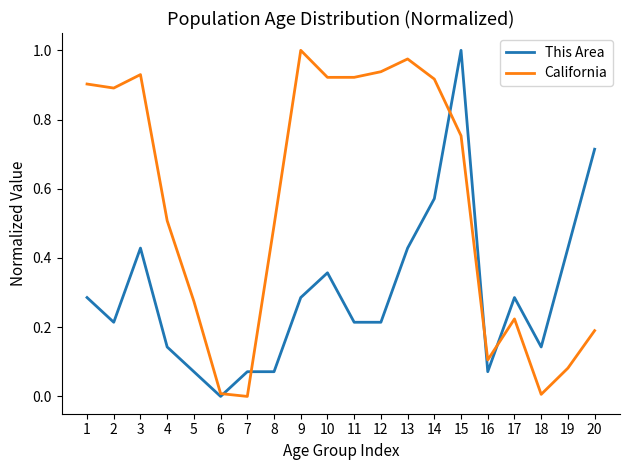

Is it true that California equals 0.3 at 15?

False